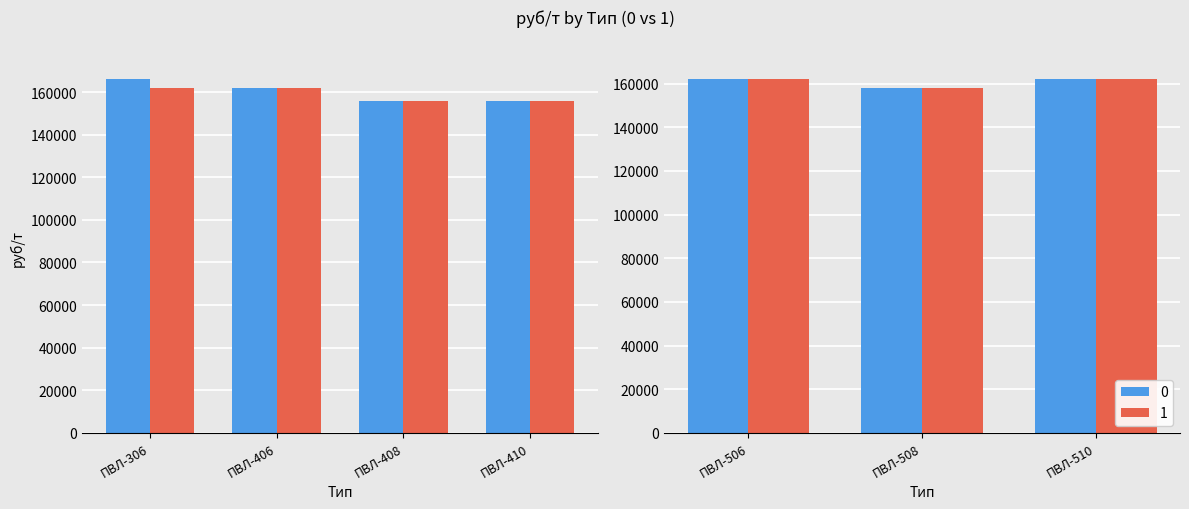

Reading left to right, list all the values displayed in this chart.

0: 165980	161980	155980	155980	161980	157980	161980
1: 161980	161980	155980	155980	161980	157980	161980